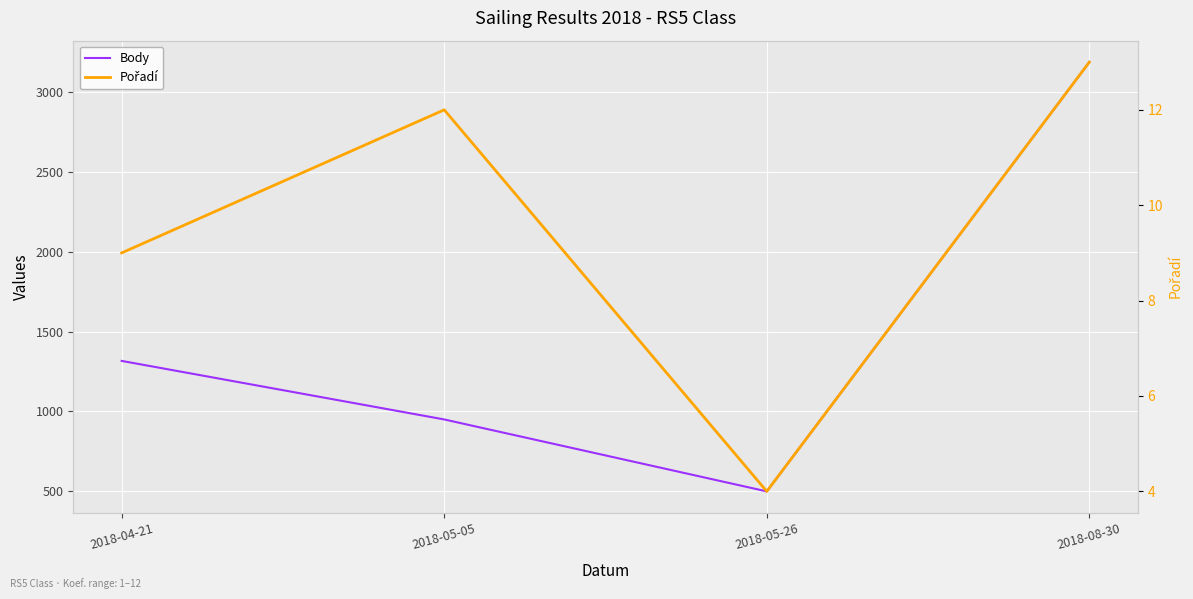

True or false: Pořadí has a value of 21 at 2018-05-05.

False